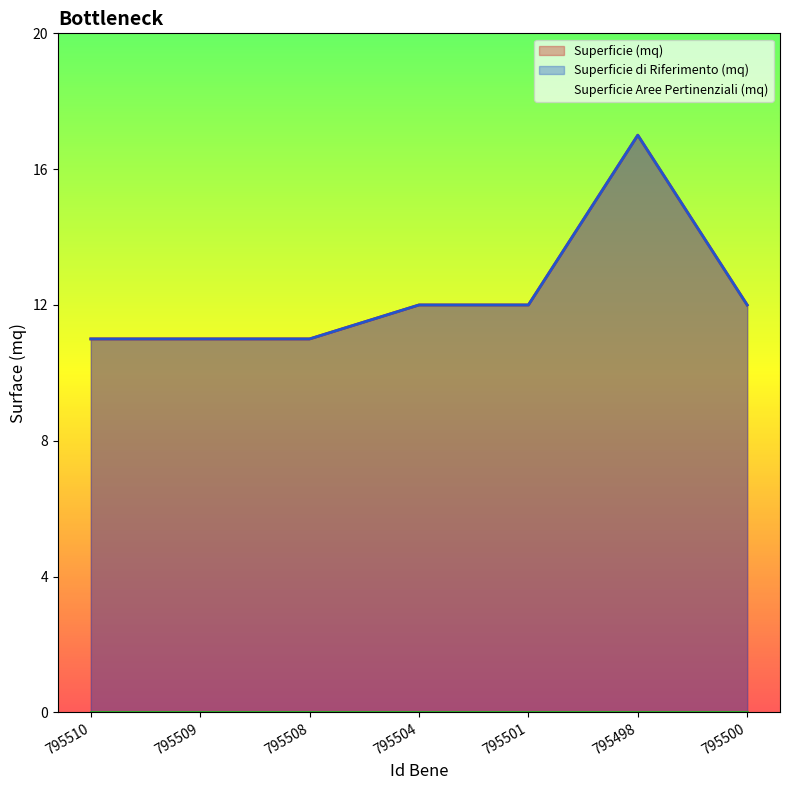

The value of Superficie di Riferimento (mq) at 795498 is 29. True or false?

False